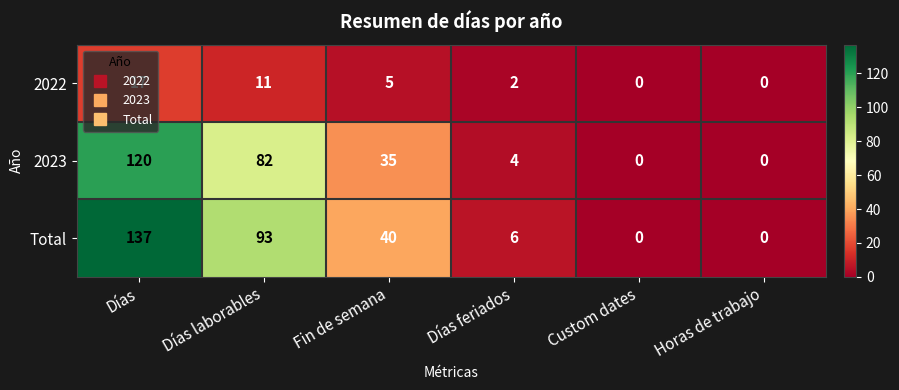

At which label does 2023 reach its peak?

Días